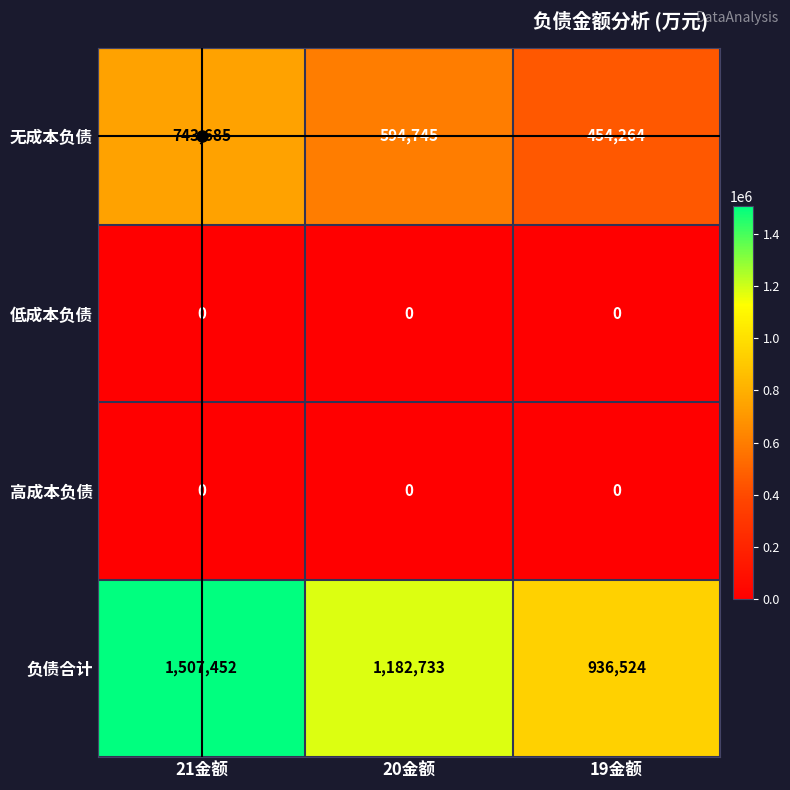

Is it true that 负债合计 equals 2163095 at 21金额?

False